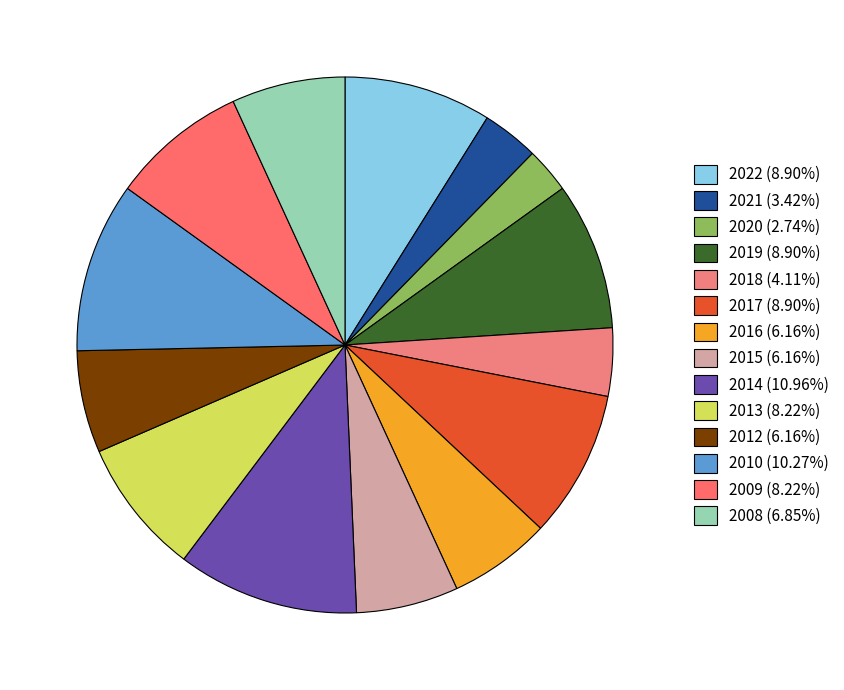

Is there any slice that represents more than half of the pie?

No